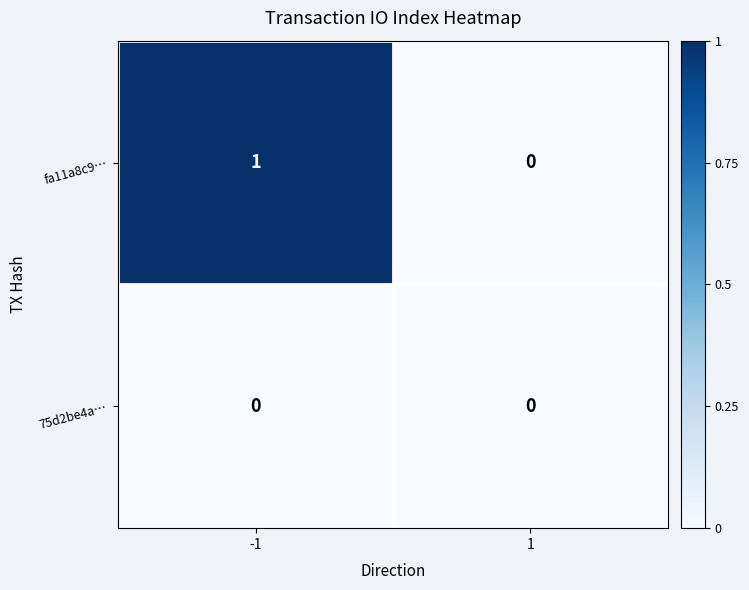

Rank the series by their average value, from lowest to highest.

75d2be4a…, fa11a8c9…